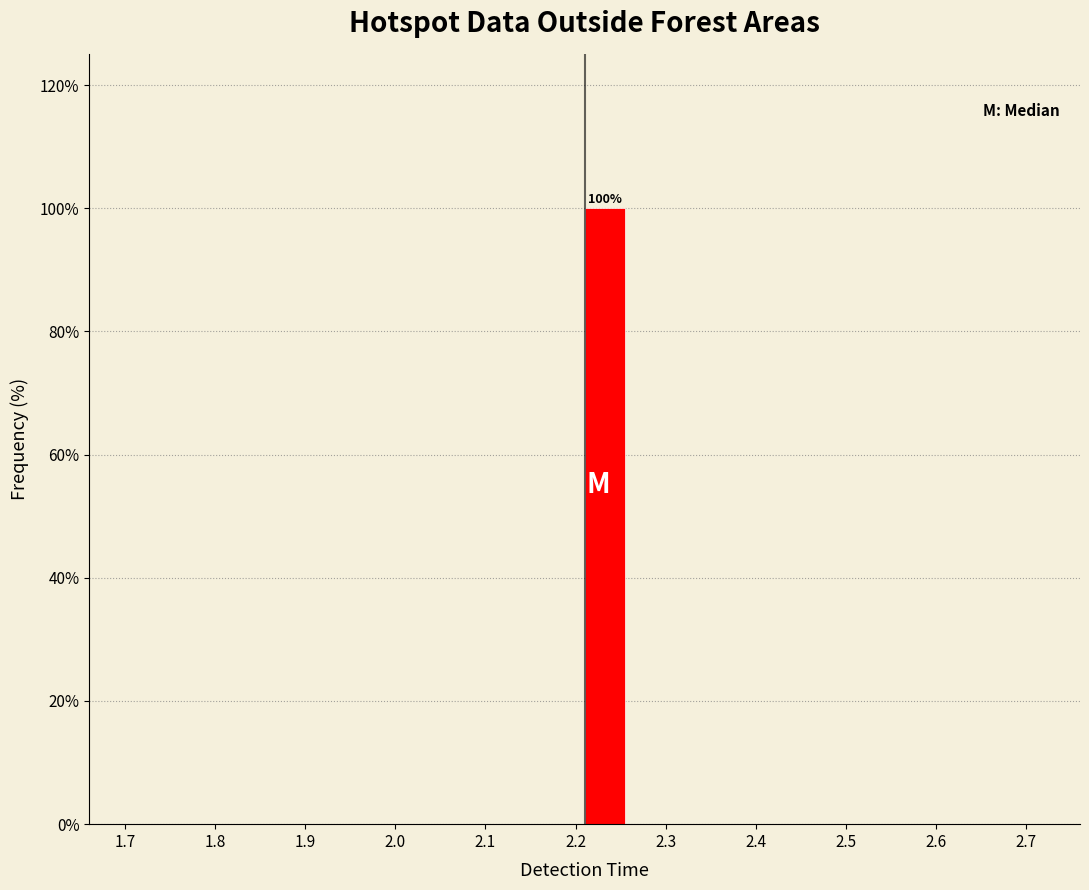

Over which range of the x-axis is the bar tallest?

2.21 to 2.26